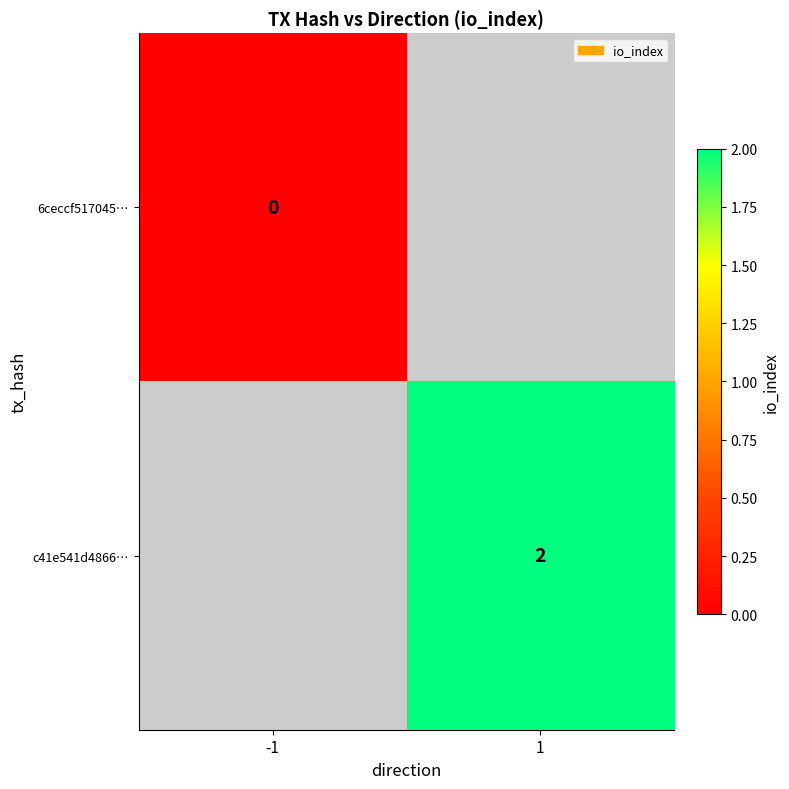

How many categories are shown in the chart?

2